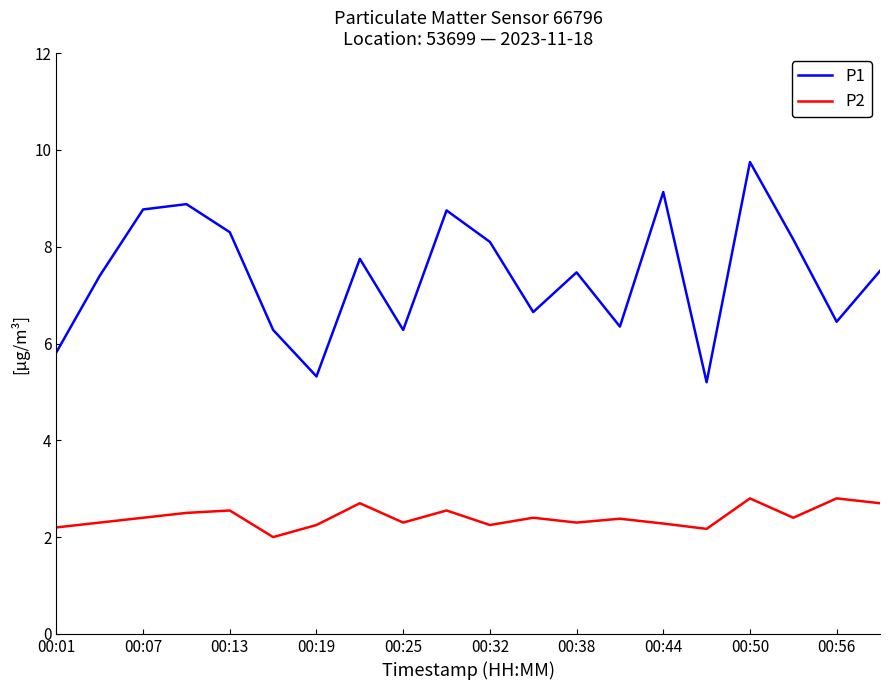

What is the difference between the maximum and minimum values in the P2 series?

0.8